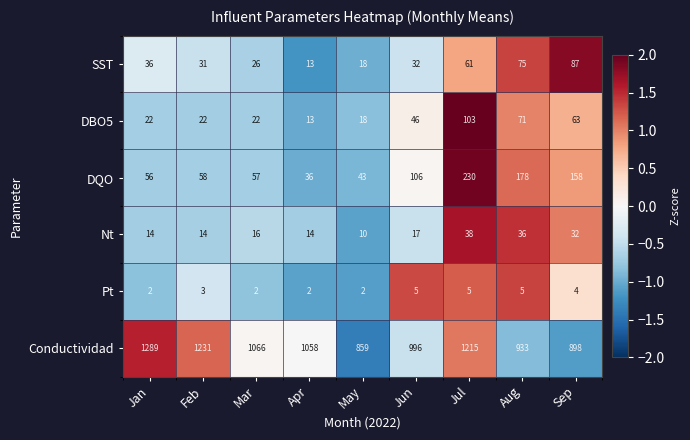

How many data points does each series have?

9